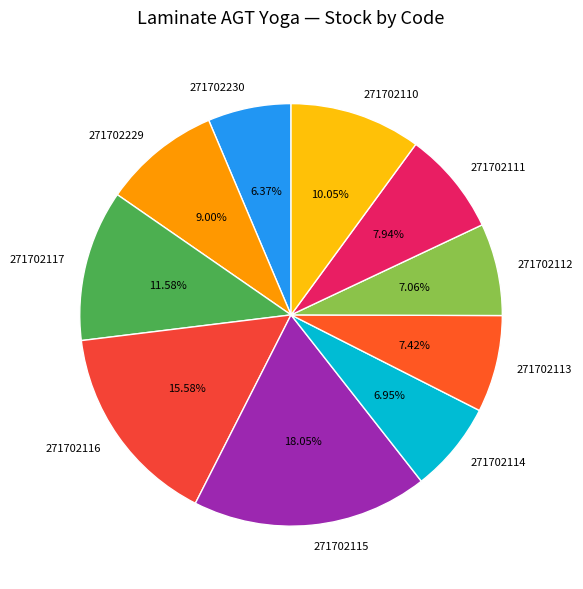

Is there a majority slice in this chart?

No